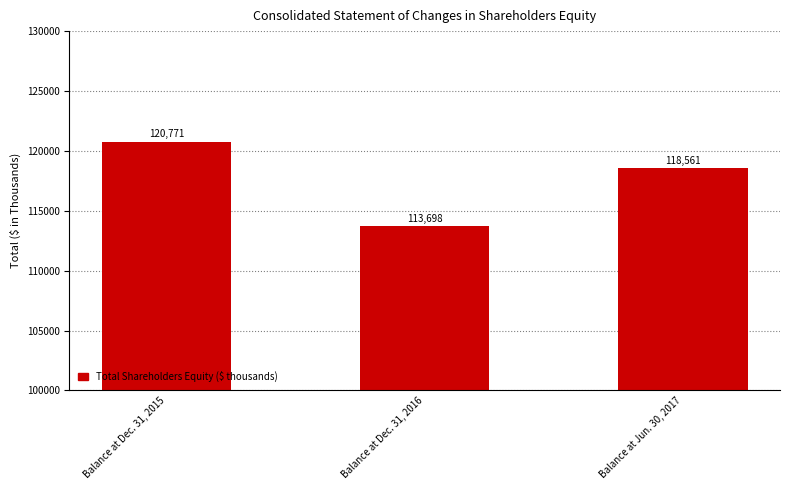

Is it true that the value at Balance at Dec. 31, 2015 is 120771?

True